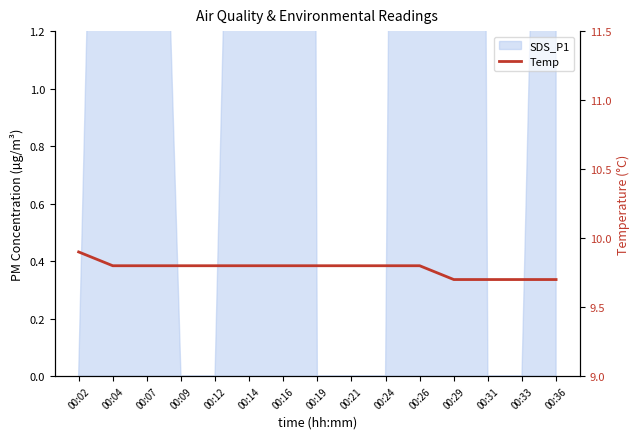

How many data points does each series have?

15